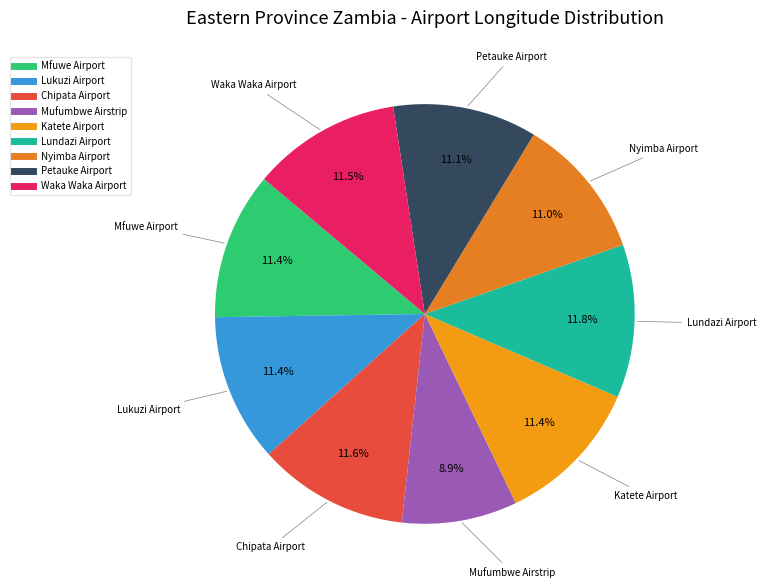

Is it true that Mfuwe Airport is 11% of the pie?

True